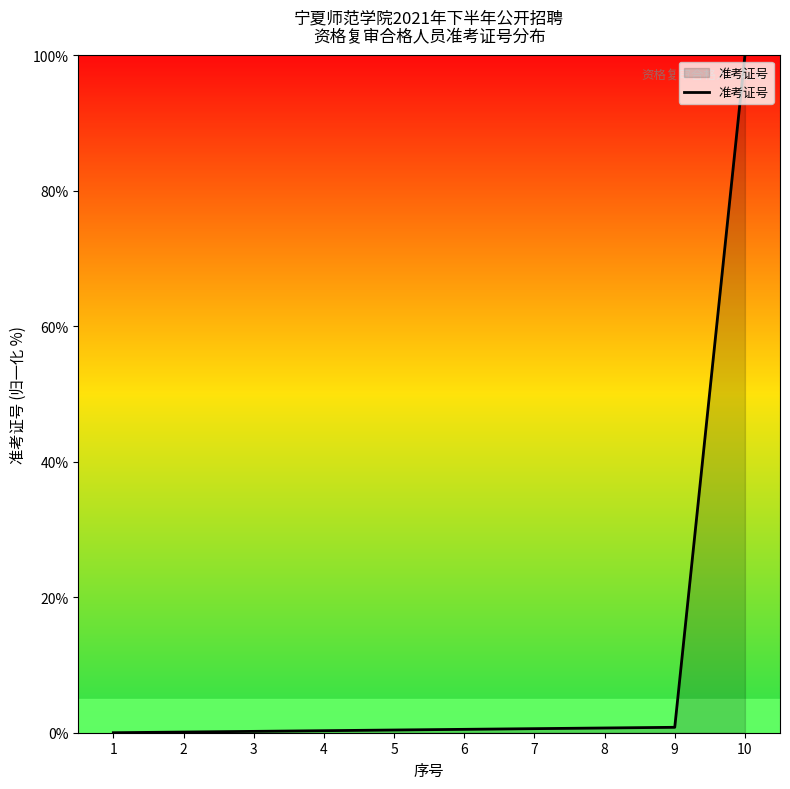

What is the greatest value displayed?

100.0